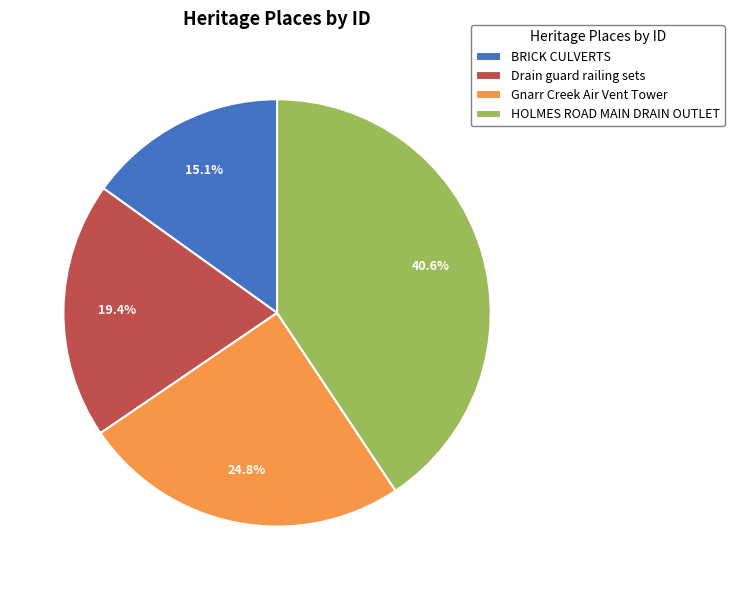

How many slices are in this pie chart?

4